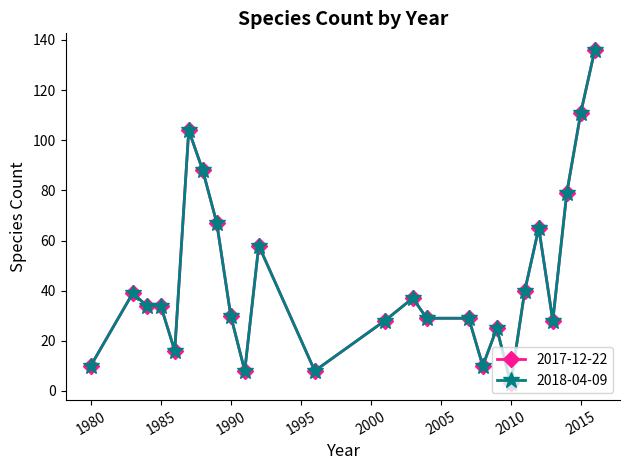

Where is the first local maximum for 2018-04-09?

1983